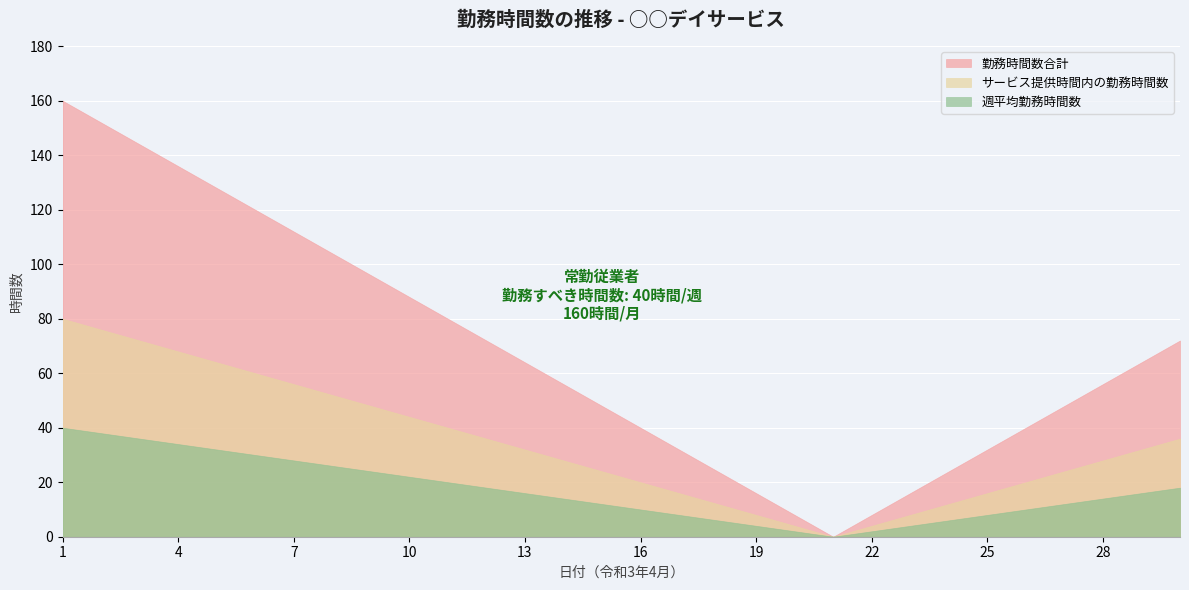

What is the total value across all series at 4?

238